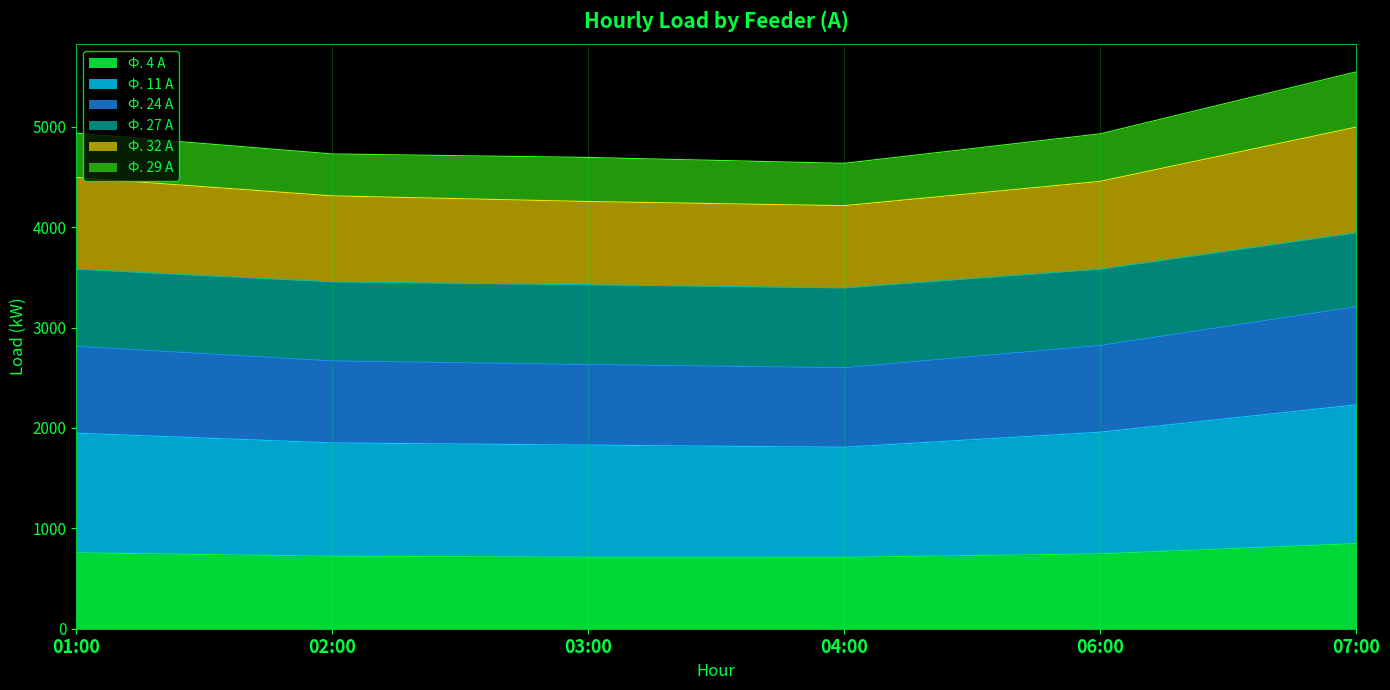

What is the total value across all series at 01:00?

4936.1